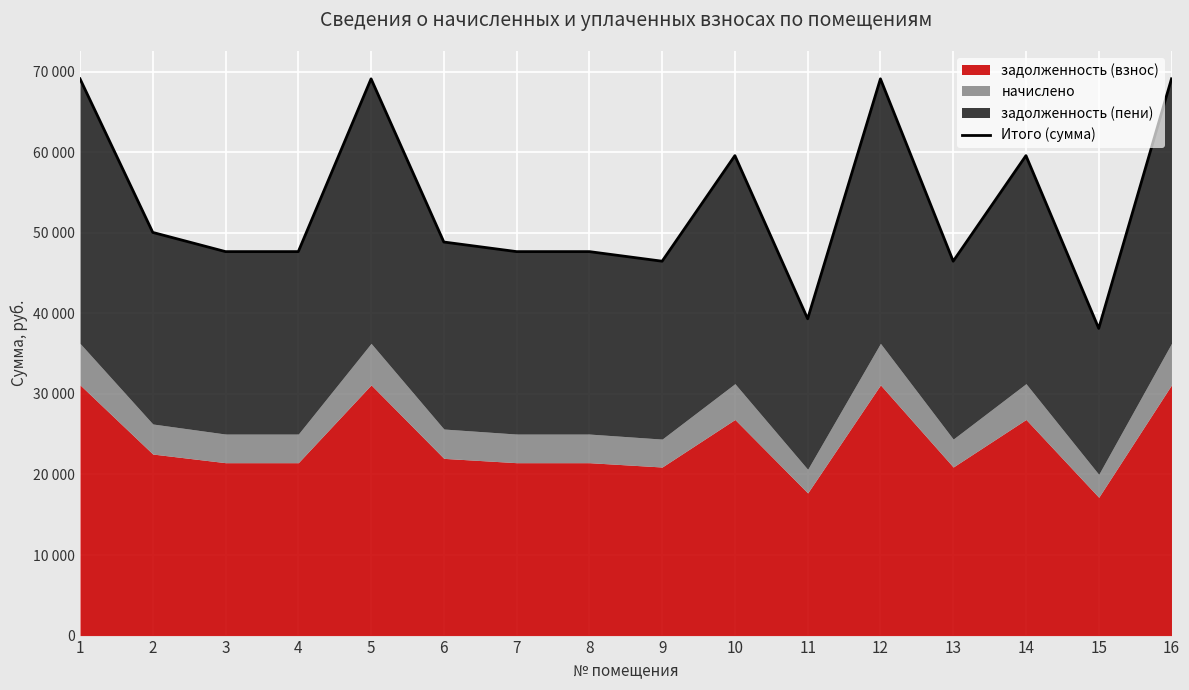

What is the value of the 5th point from the left?

69107.5